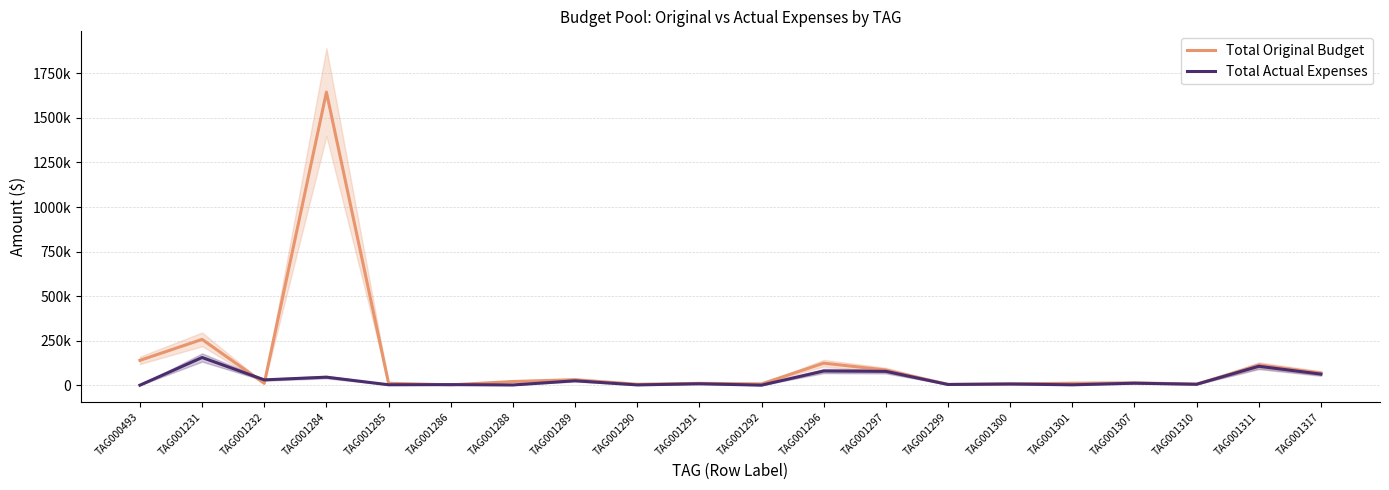

How many interior local peaks does the Total Actual Expenses series have?

9